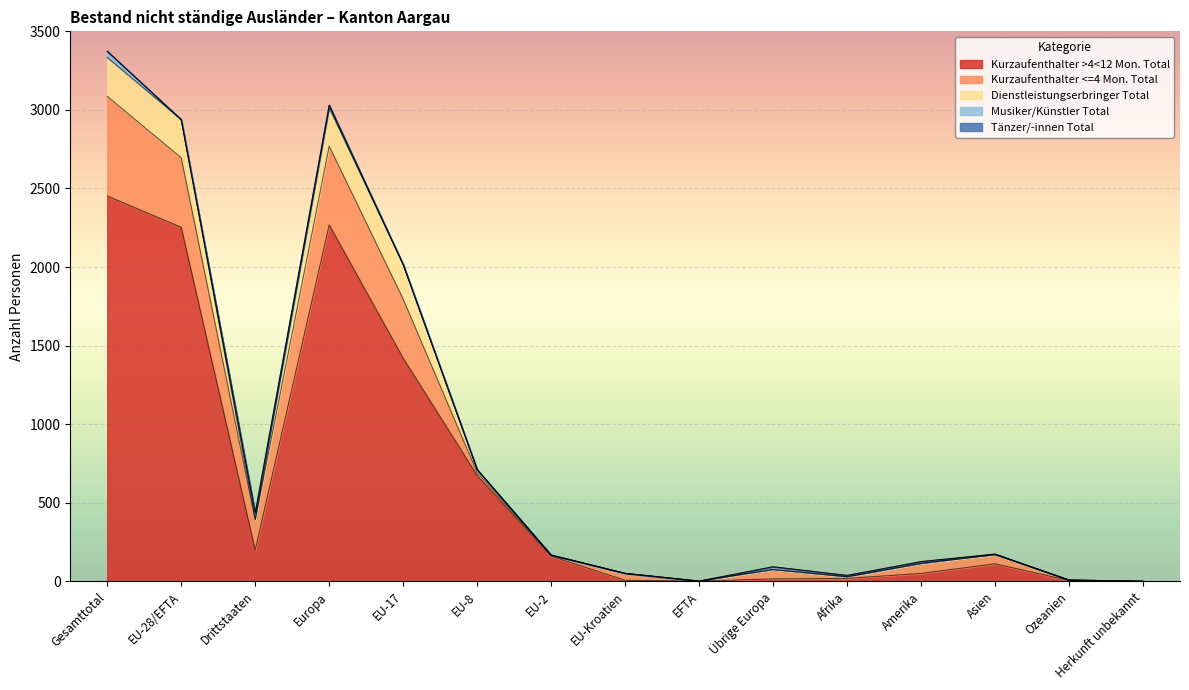

What is the label of the 10th point from the left?

Übrige Europa